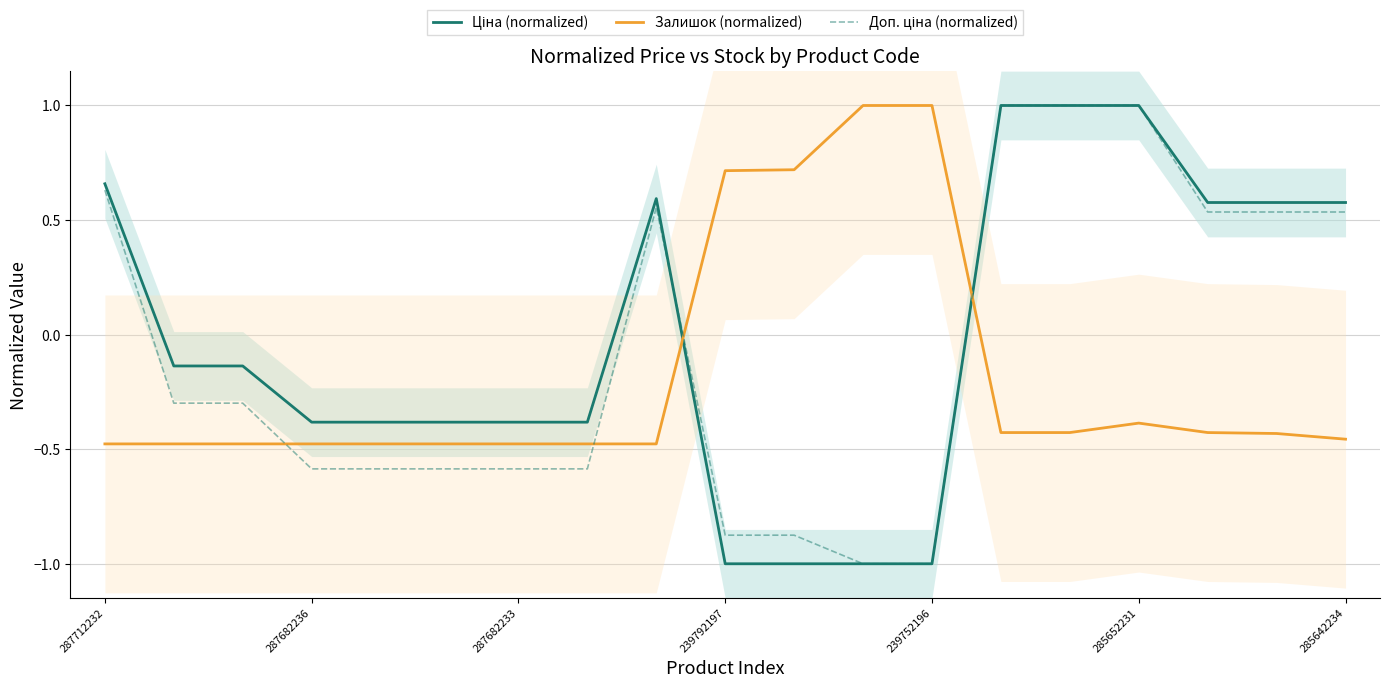

Is this an area chart (filled region under the line)?

No